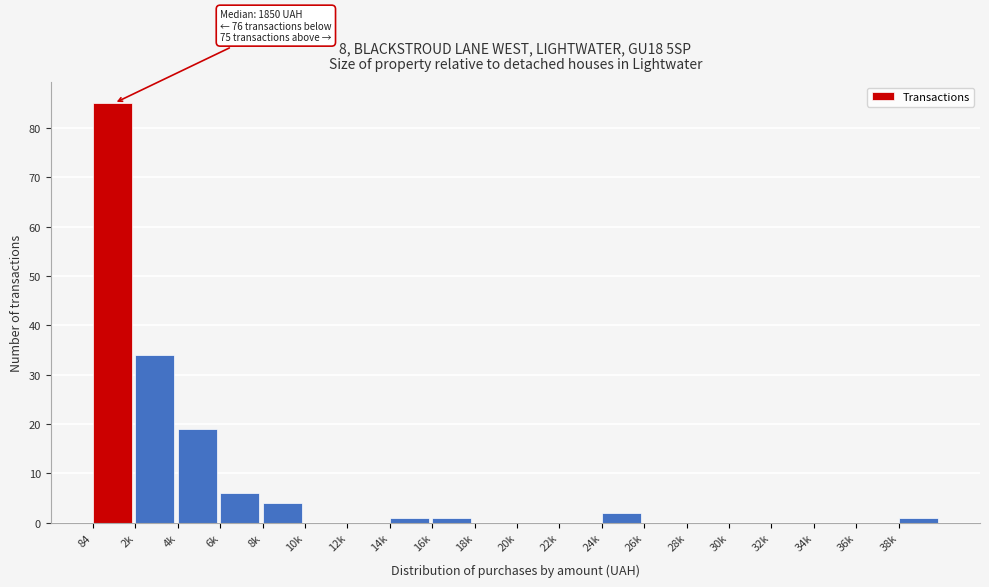

Reading left to right, list all the values displayed in this chart.

84=85	2k=34	4k=19	6k=6	8k=4	10k=0	12k=0	14k=1	16k=1	18k=0	20k=0	22k=0	24k=2	26k=0	28k=0	30k=0	32k=0	34k=0	36k=0	38k=1